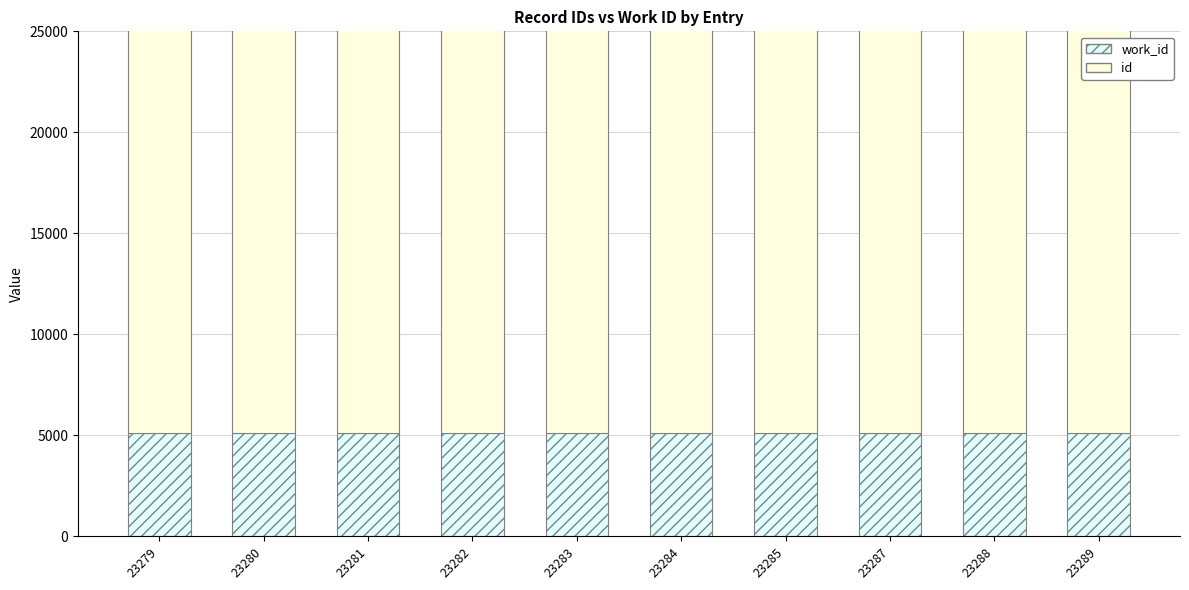

What is the difference between the id values at 23284 and 23283?

1